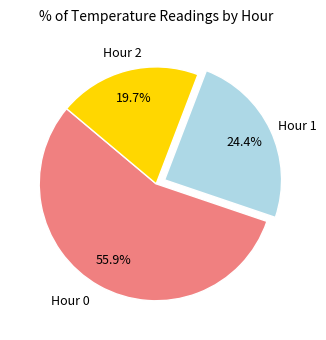

Is there a majority slice in this chart?

Yes